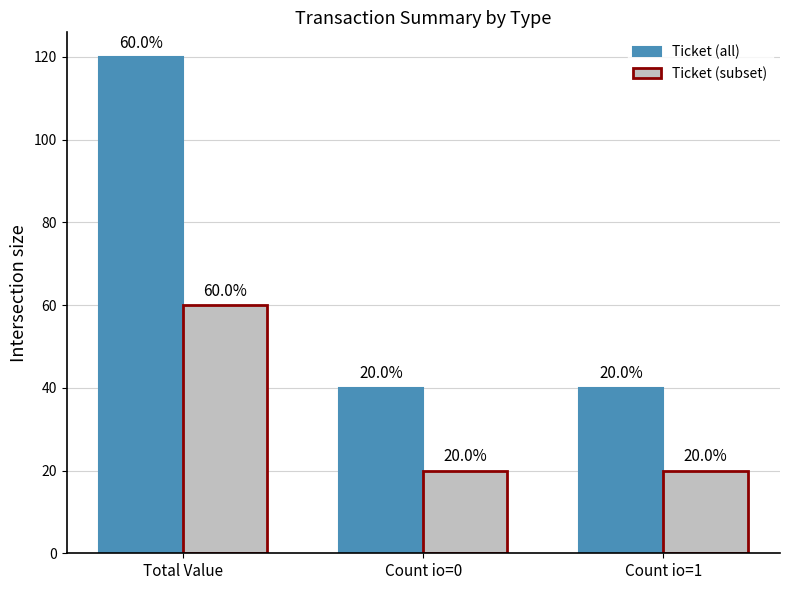

At which category is the sum across all series the highest?

Total Value